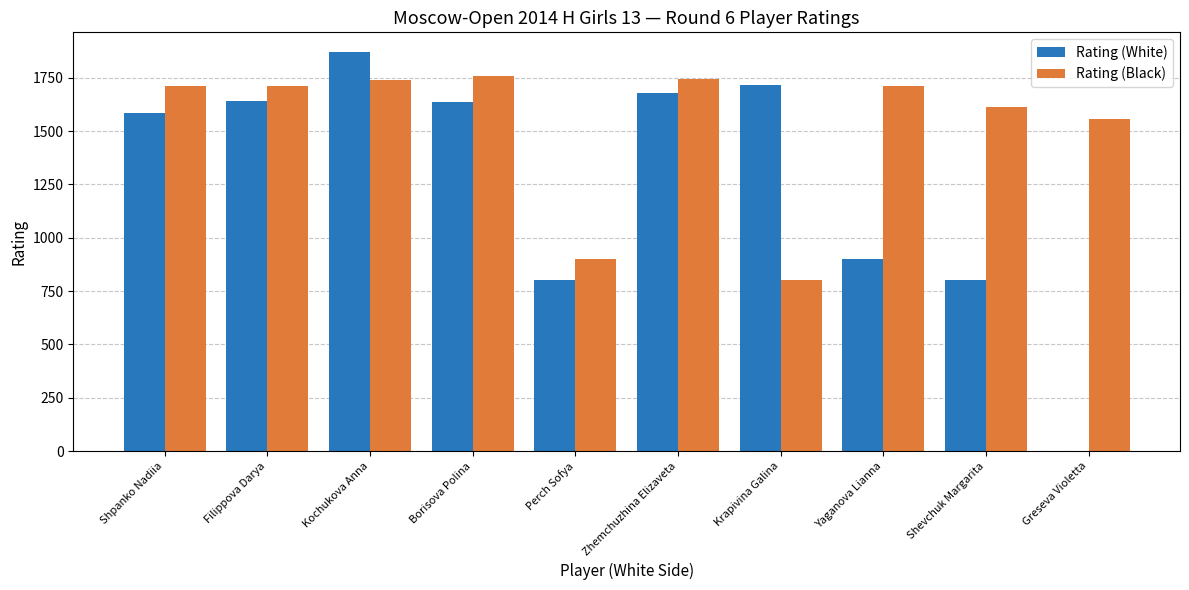

Which series changed the most between Krapivina Galina and Greseva Violetta?

Rating (White)